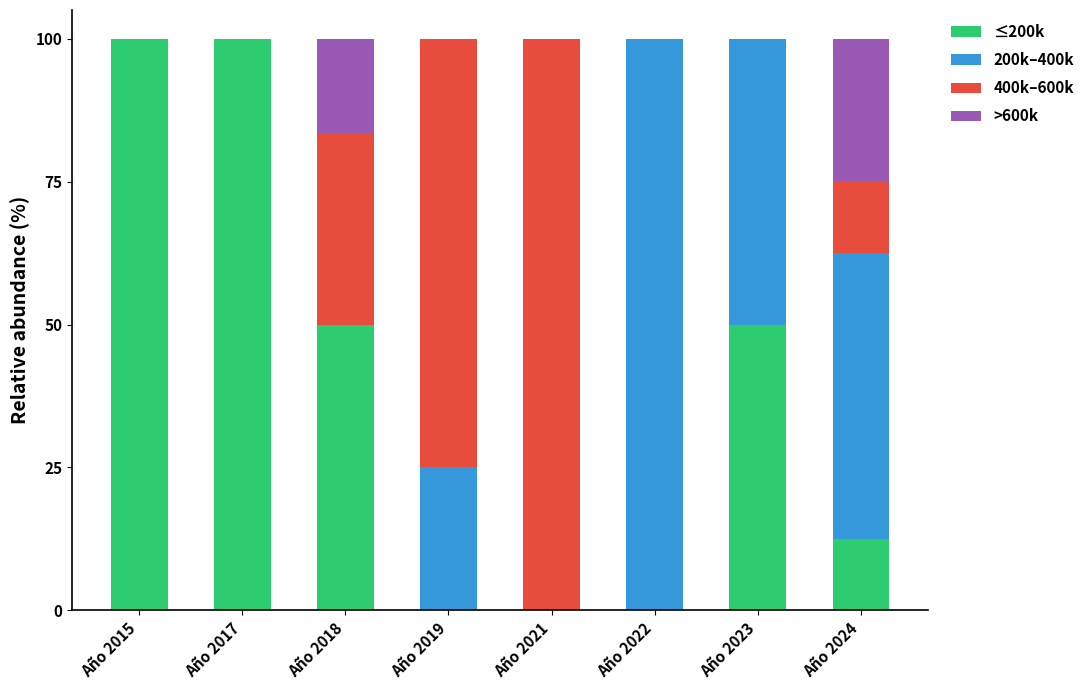

Is it true that ≤200k equals 49.3 at Año 2021?

False